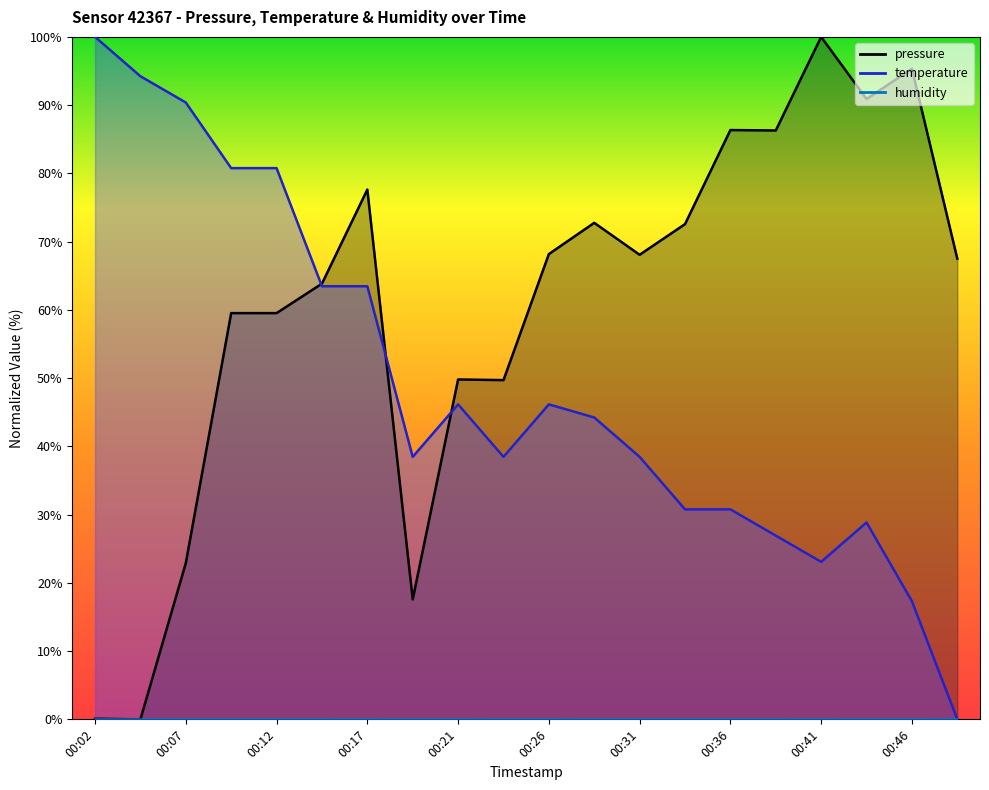

What is the sum of all temperature values?

982.7